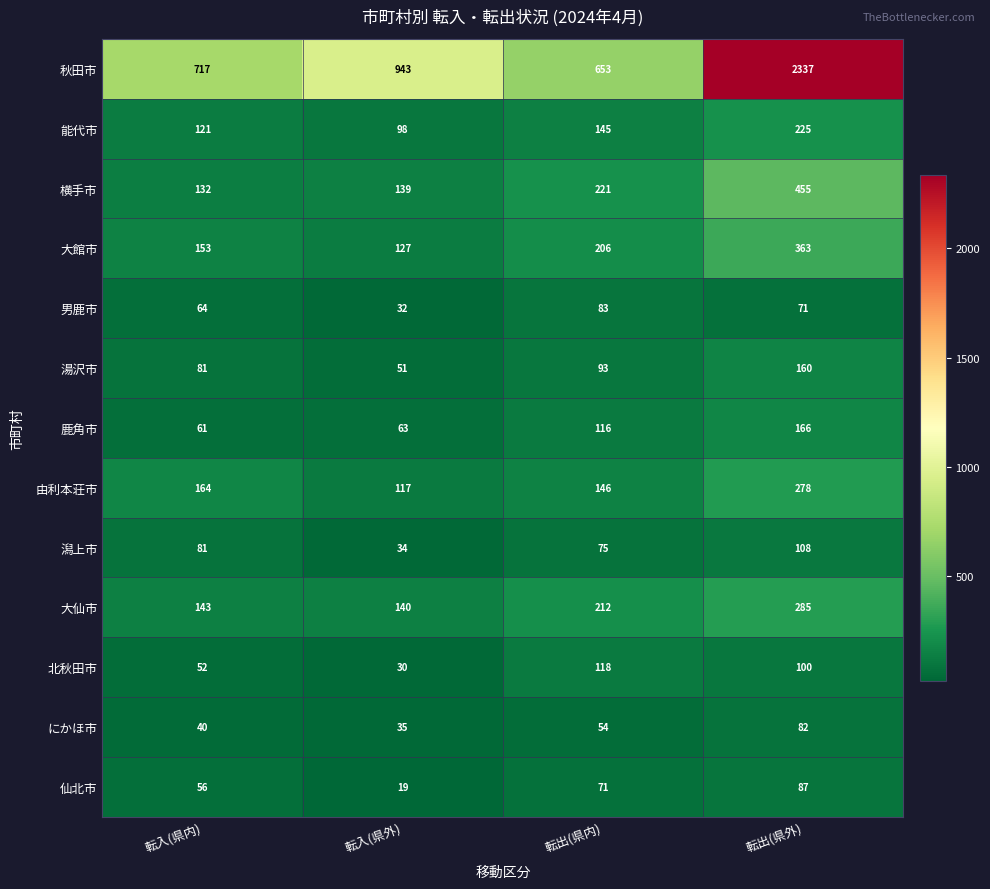

What is the minimum value shown in the chart?

19